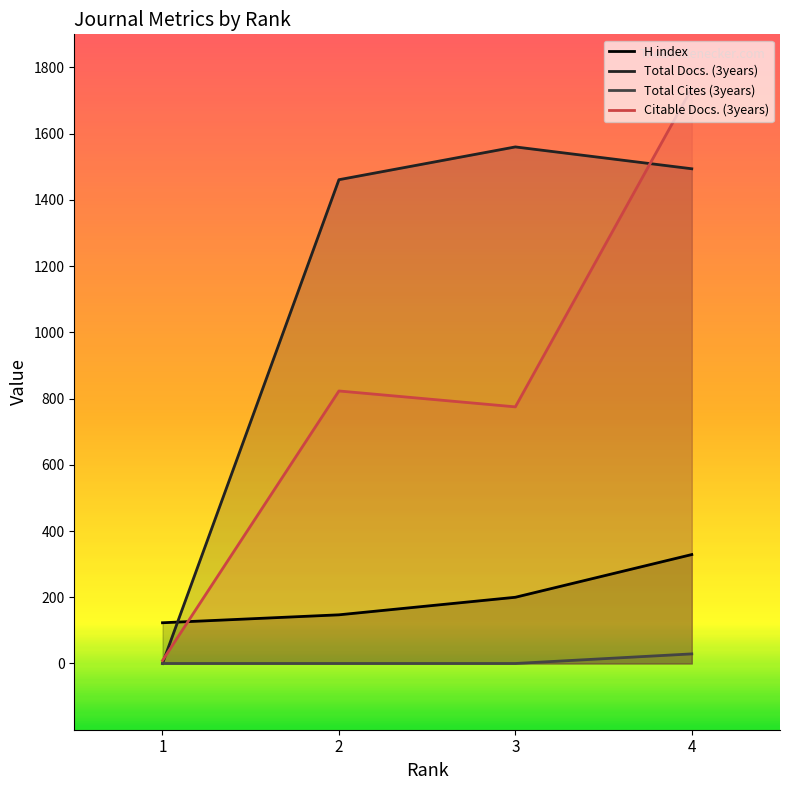

What is the difference between the Total Docs. (3years) values at 2 and 3?

99